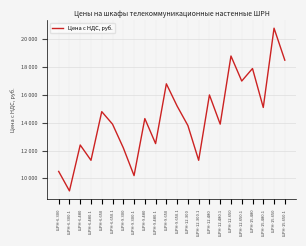

True or false: the data shows 13900 at ШРН-6.650.1.

True